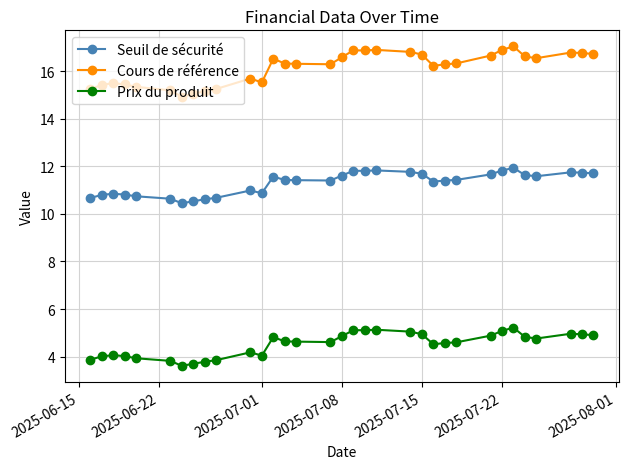

What is the highest value of the Seuil de sécurité series?

11.9